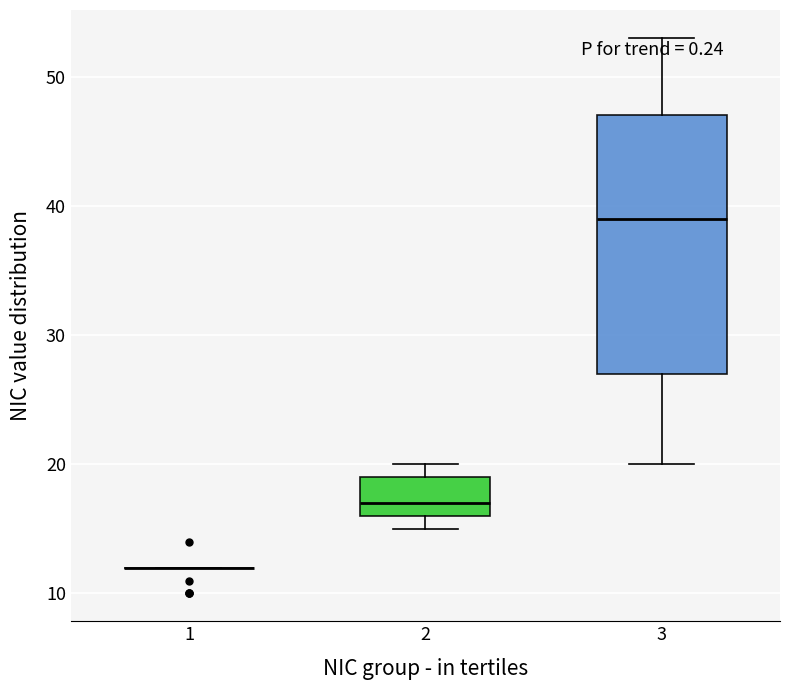

Reading left to right, read every box against the y-axis: the position of its median line, the range the box covers, and the ends of its whiskers. The values are not printed on the chart, so give them approximately, as read against the axis.

1: box collapsed to a line at 12, whiskers 12 to 12
2: median 17, box 16 to 19, whiskers 15 to 20
3: median 39, box 27 to 47, whiskers 20 to 53